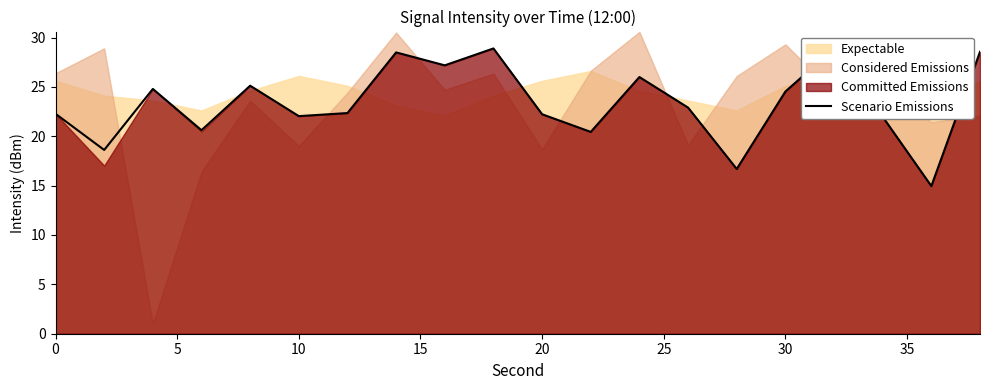

What is the difference between the second highest and second lowest values?

12.2